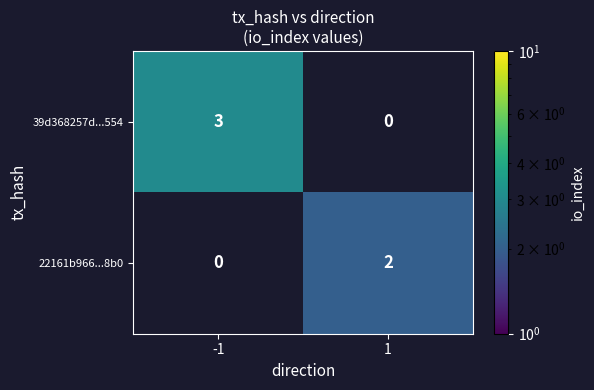

How many categories are shown in the chart?

2